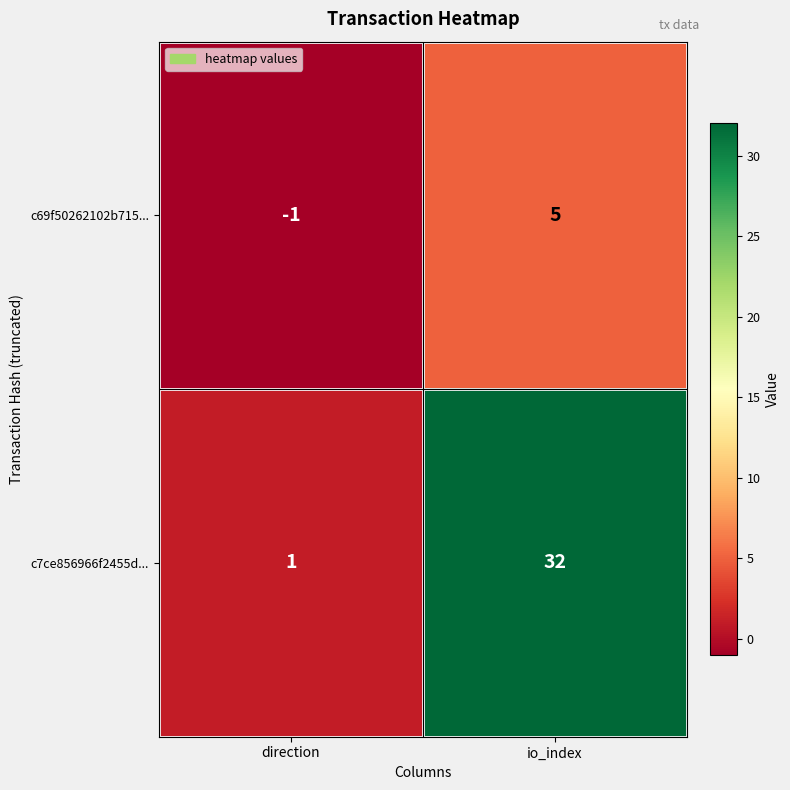

Is the value of c7ce856966f2455d... at direction greater than the value of c69f50262102b715... at io_index?

No